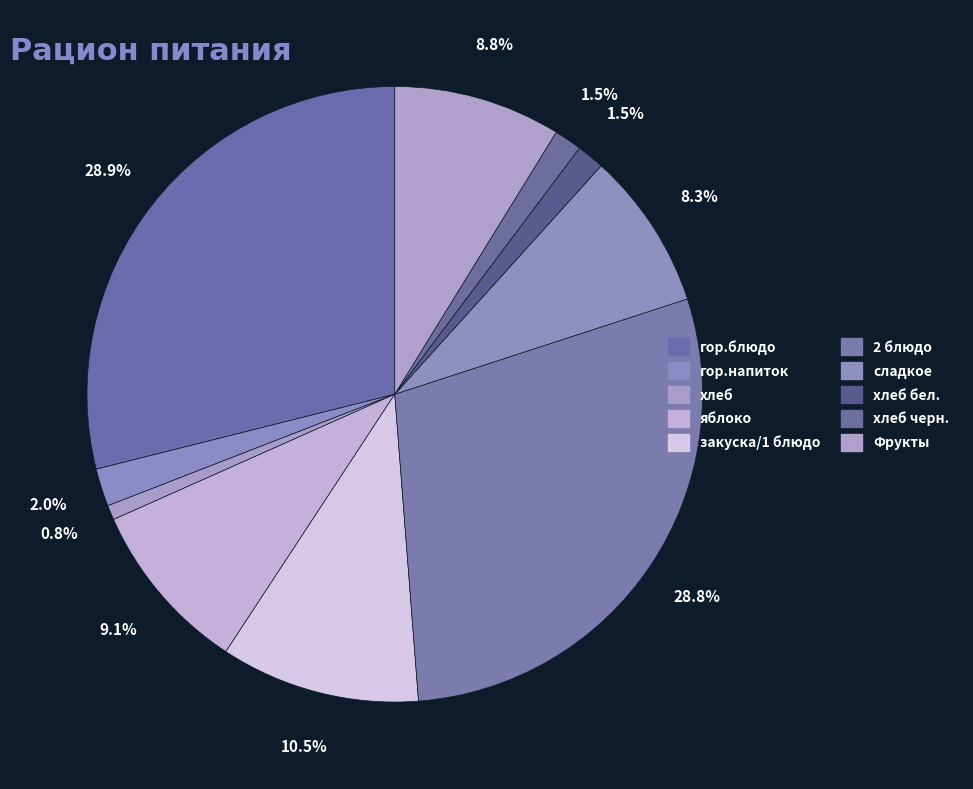

How many segments does this pie chart have?

10